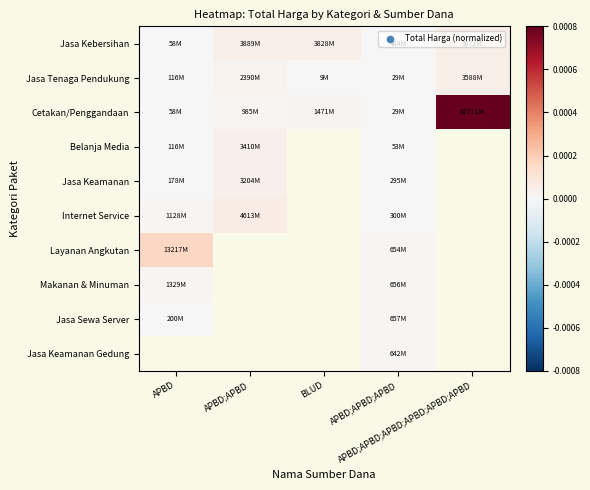

List the labels in order of Cetakan/Penggandaan value, largest first.

APBD;APBD;APBD;APBD;APBD;APBD, BLUD, APBD;APBD, APBD, APBD;APBD;APBD